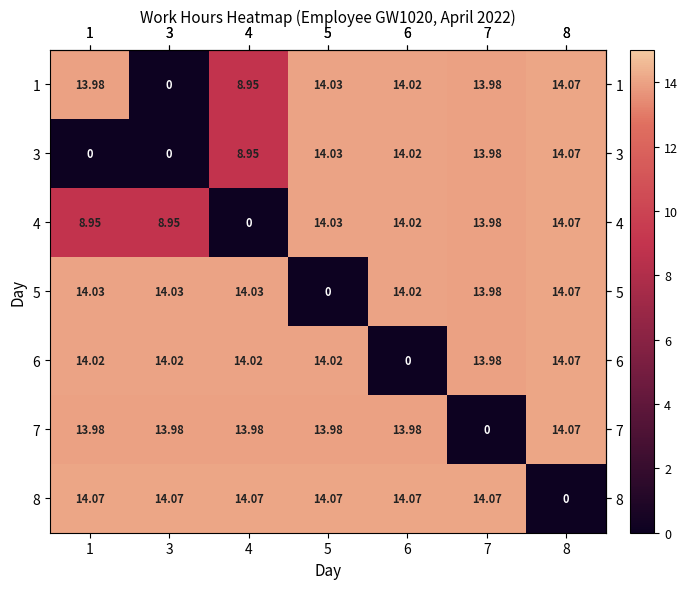

Count the number of categories in the chart.

7